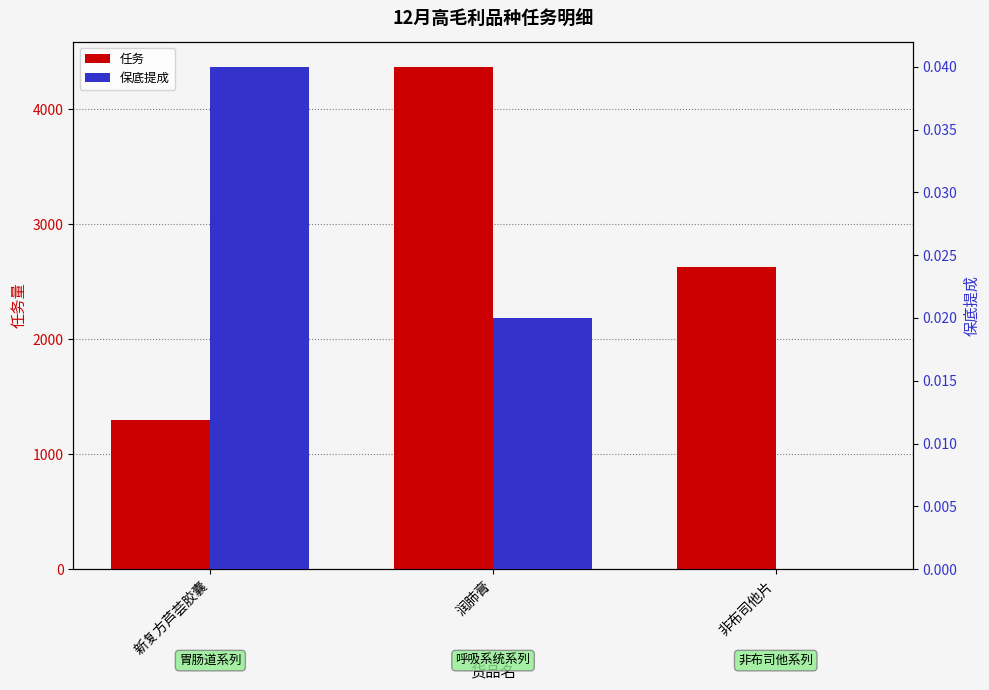

What is the difference between the second highest and minimum values in the 任务 series?

1324.0